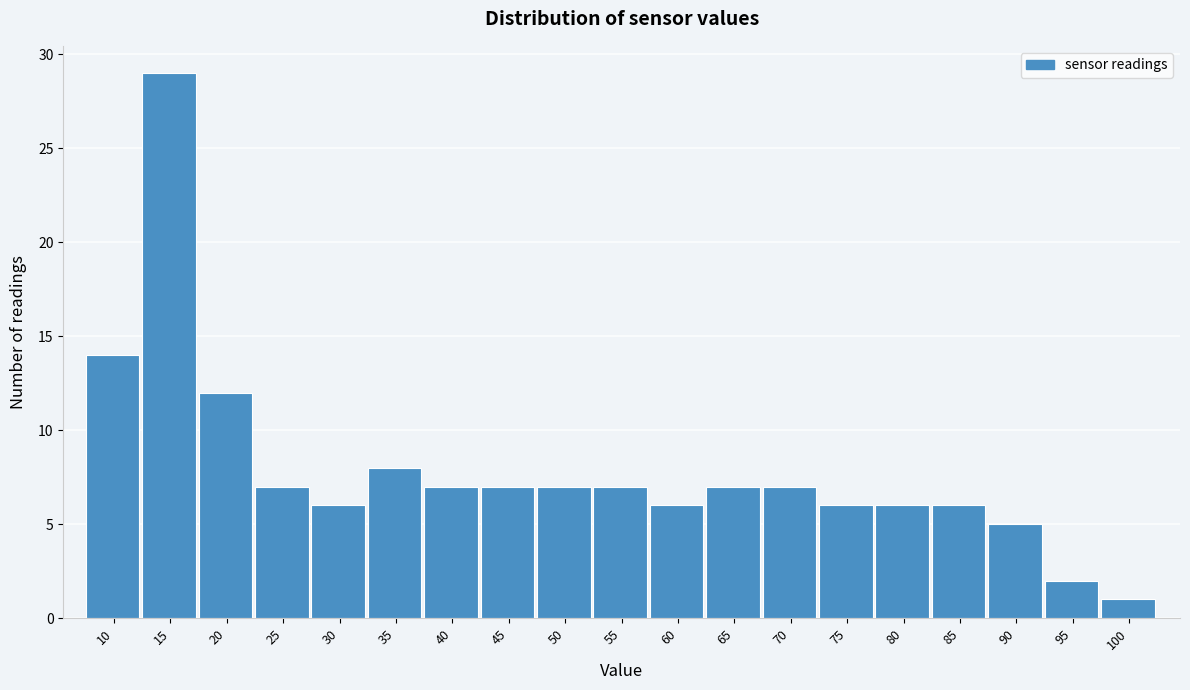

Reading right to left, transcribe all the data shown in this chart.

1	2	5	6	6	6	7	7	6	7	7	7	7	8	6	7	12	29	14